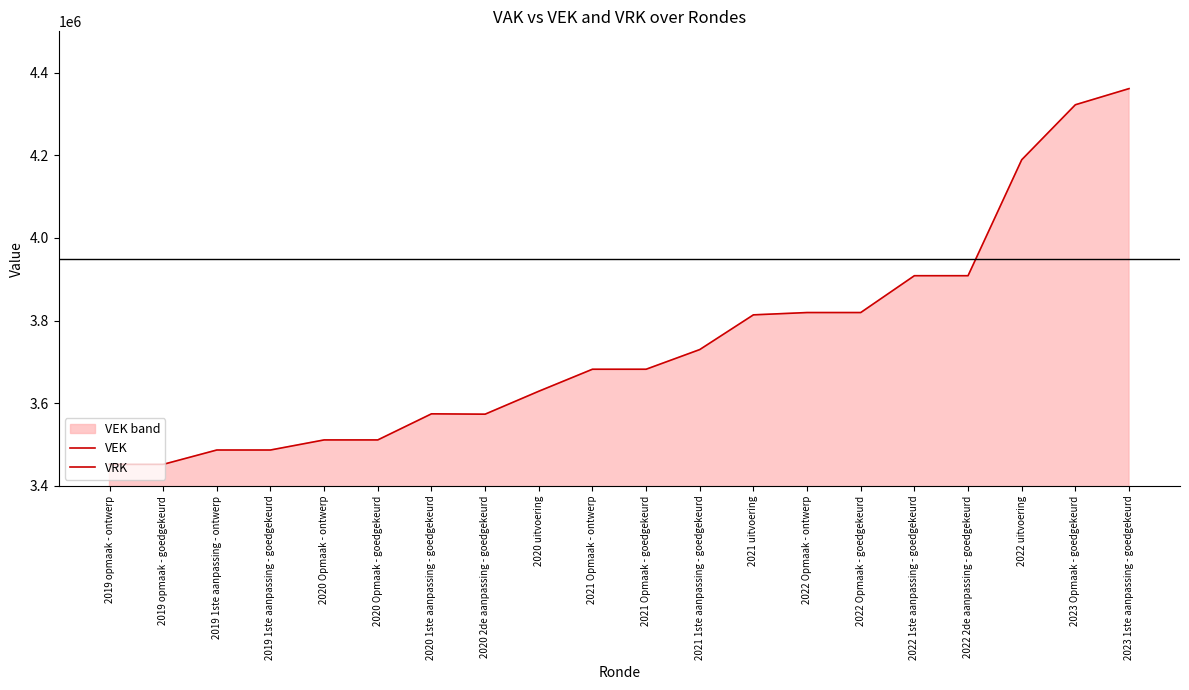

What is the difference between the VEK values at 2019 1ste aanpassing - goedgekeurd and 2020 Opmaak - goedgekeurd?

24392